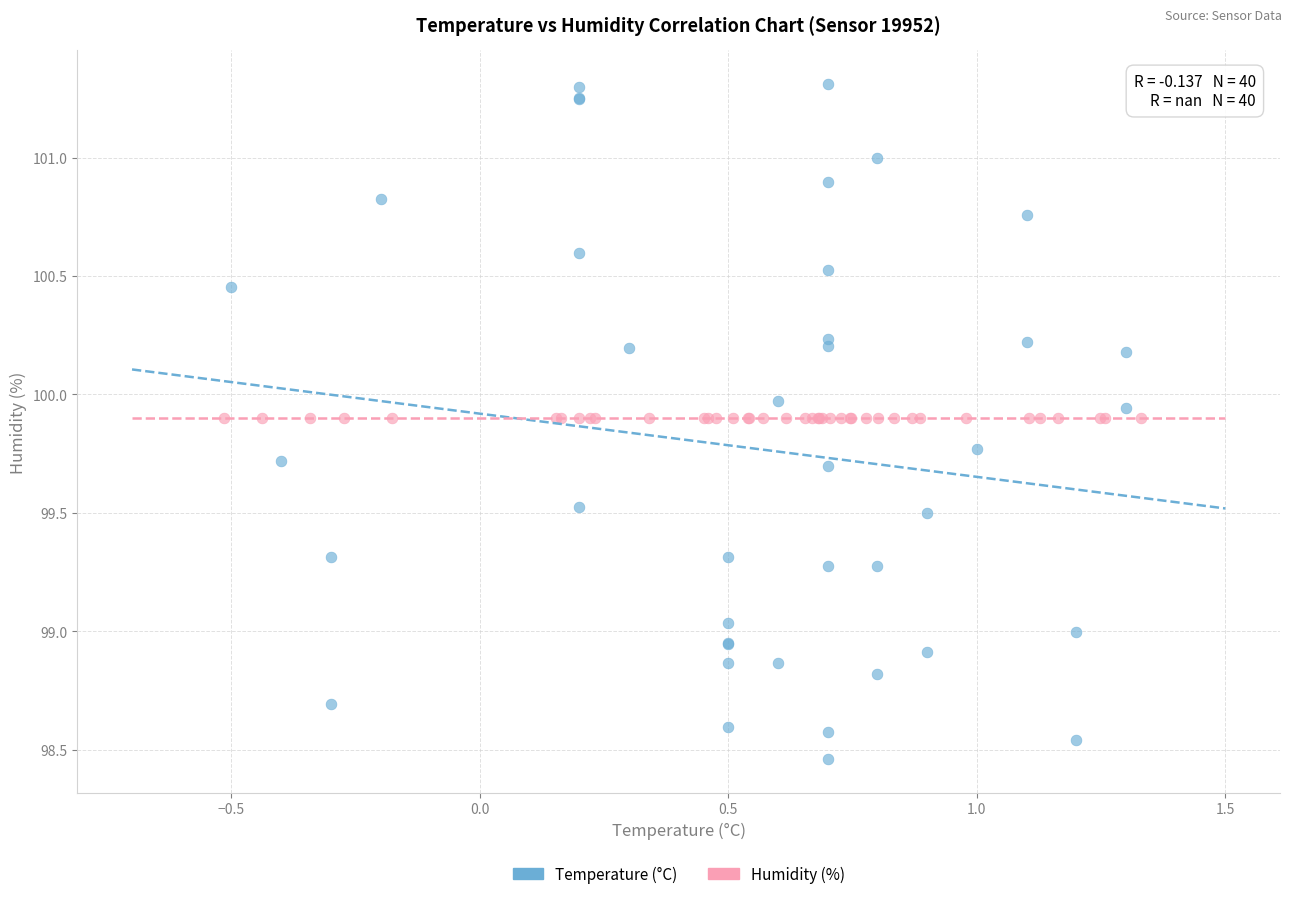

Which series contains the highest Y value?

Temperature (°C)